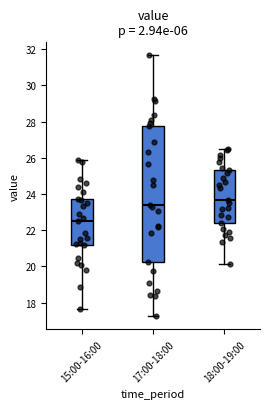

Which box's median line is the lowest?

15:00-16:00